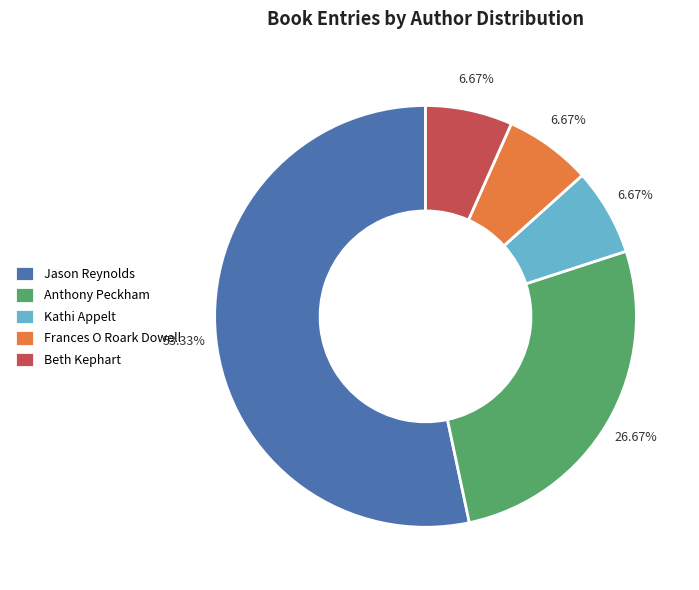

What is the largest slice in the pie chart?

Jason Reynolds